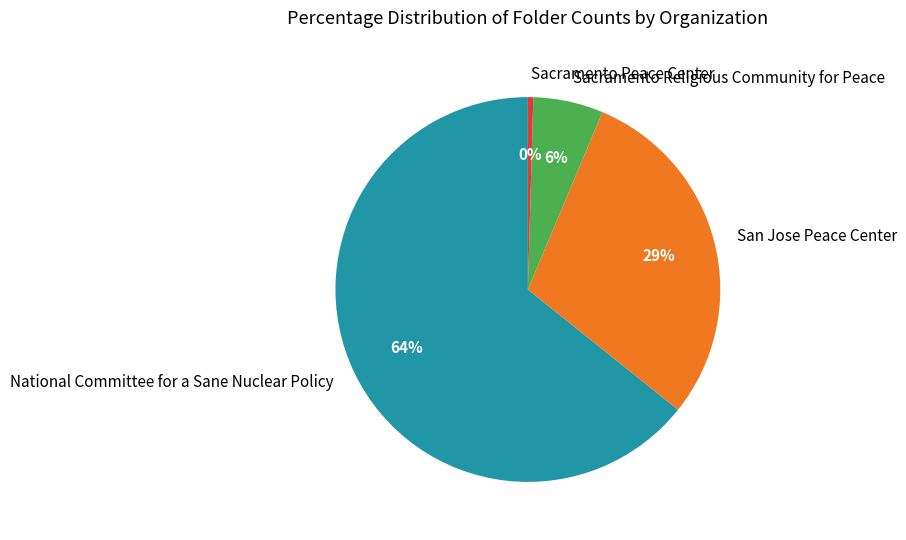

Is there any slice that represents more than half of the pie?

Yes